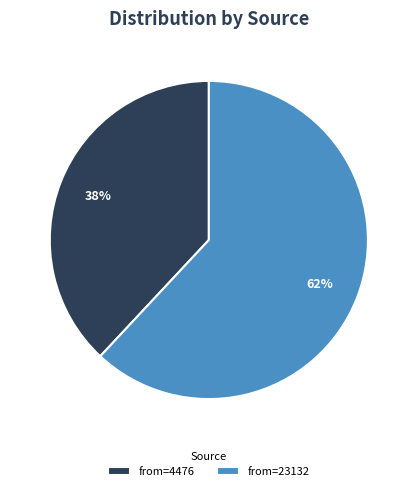

Which category has the smallest portion of the pie?

from=4476